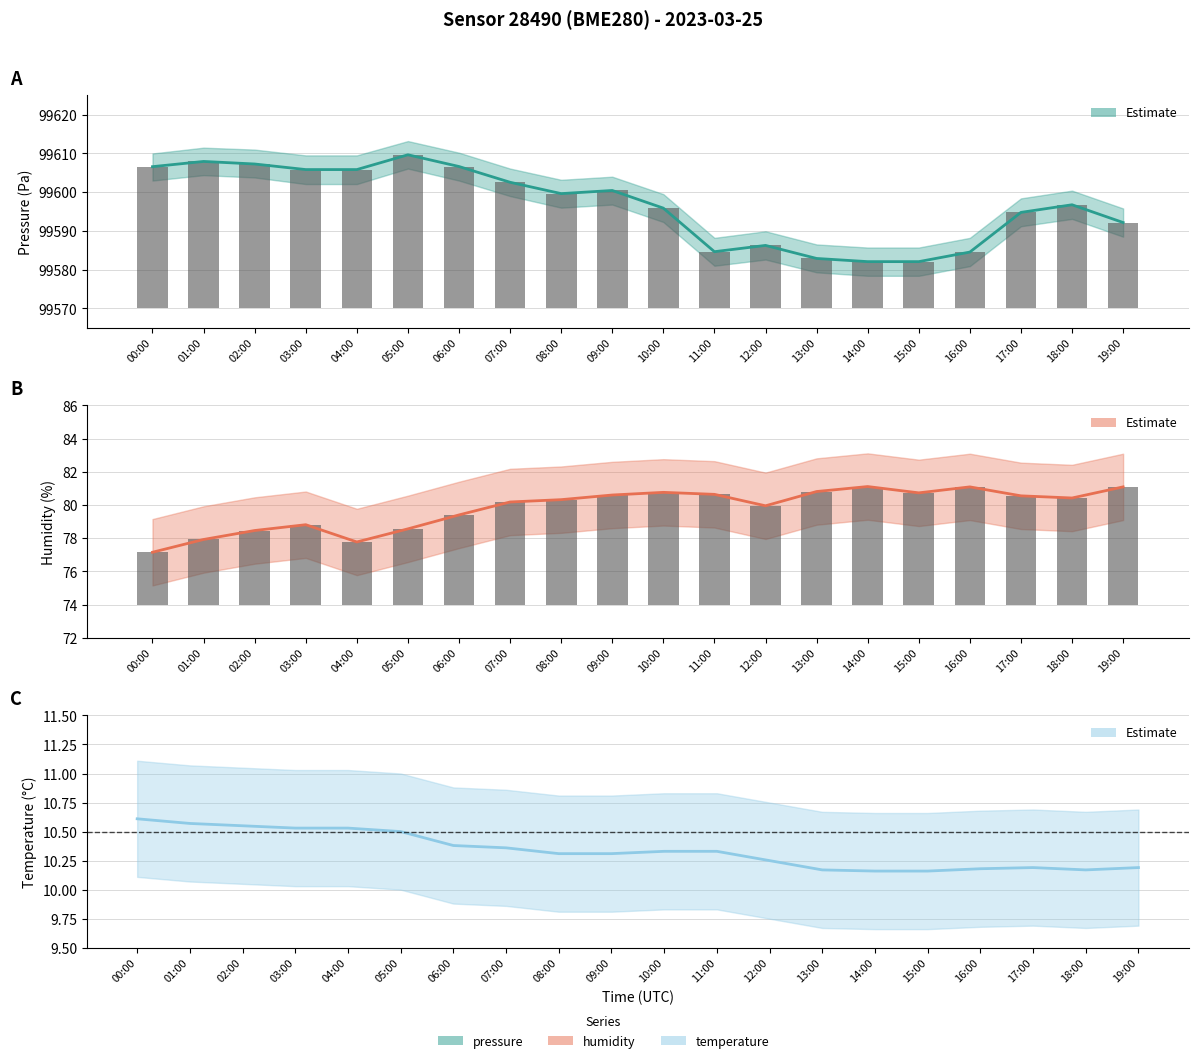

Where does the pressure series first go above 99599?

00:00